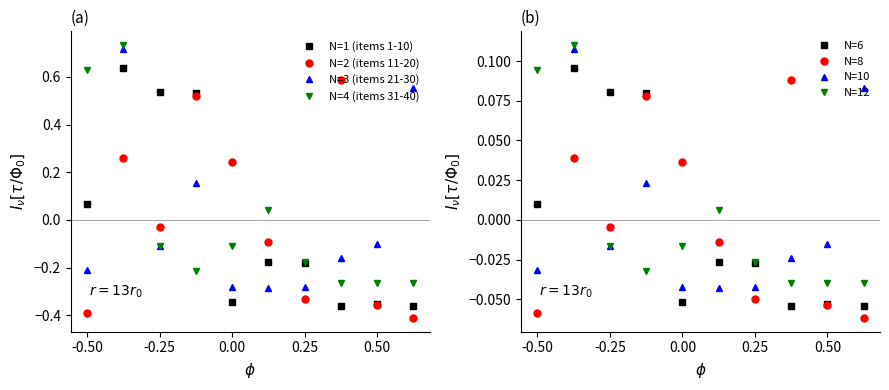

How many times do N=2 (items 11-20) and N=3 (items 21-30) cross each other?

4